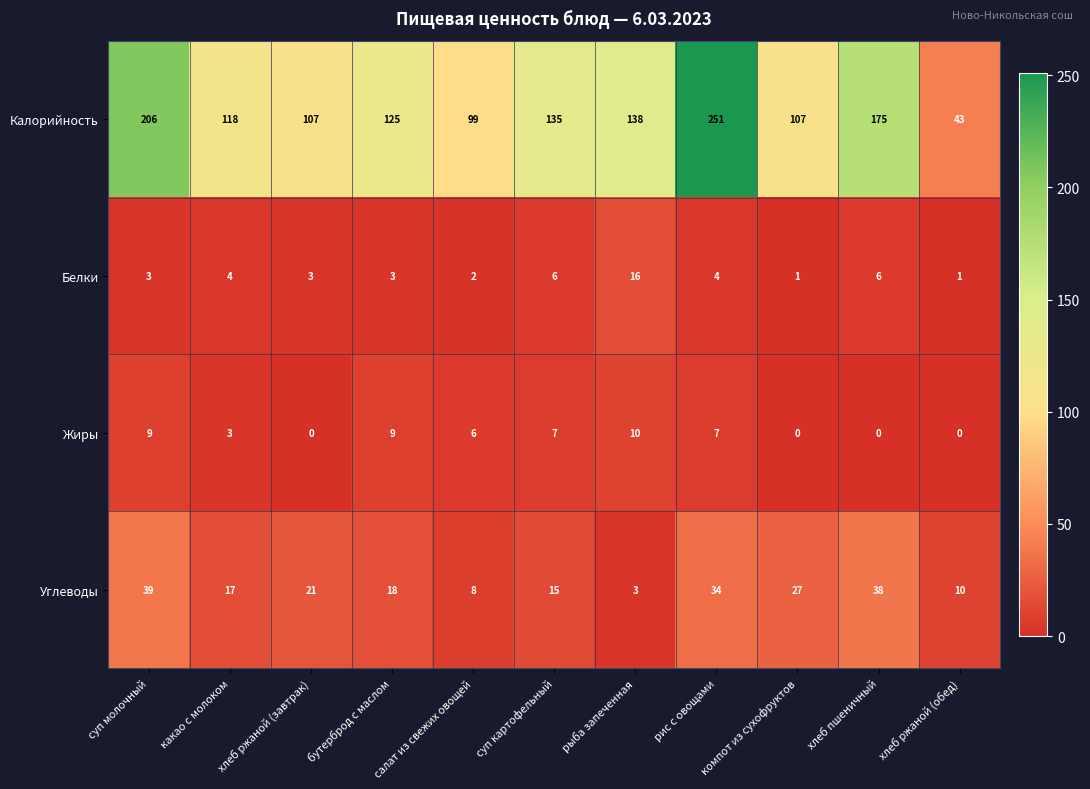

The Углеводы series shows 7 at хлеб ржаной (обед). True or false?

False